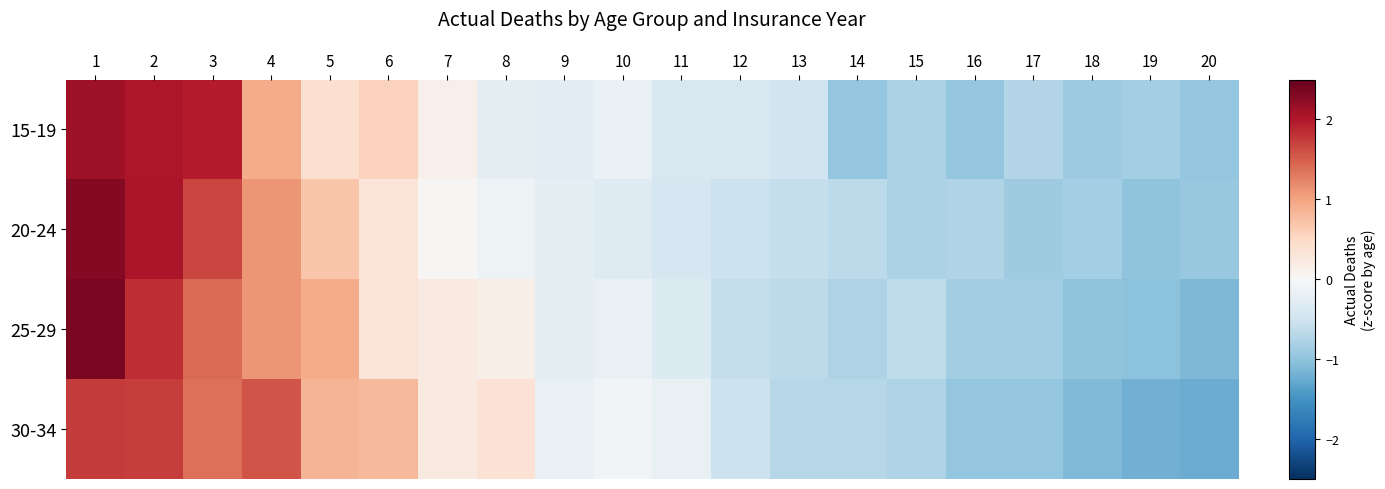

Which label corresponds to the smallest value in the chart?

20